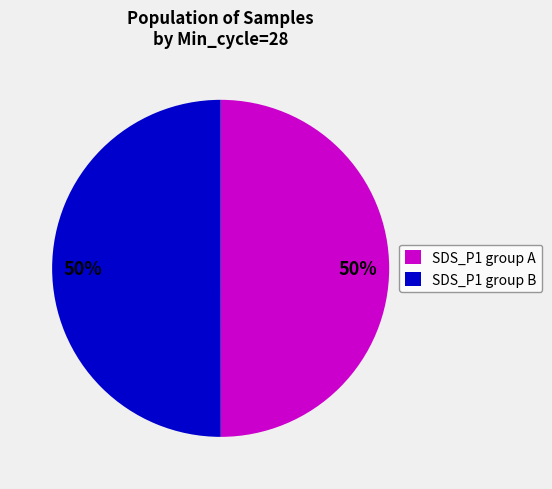

Approximately how many times larger is the value at SDS_P1 group B compared to SDS_P1 group A?

1.0